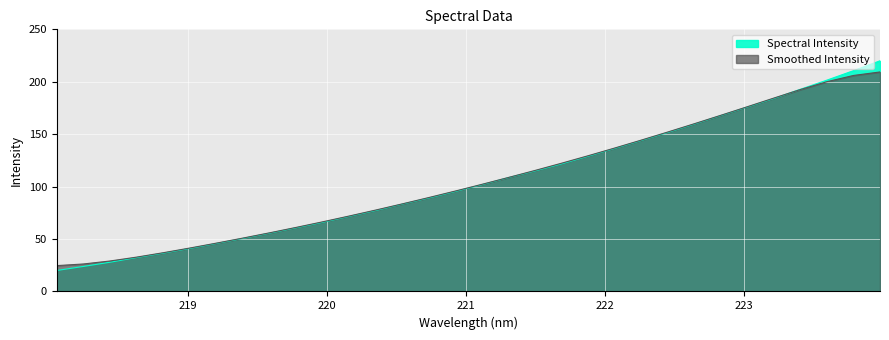

What is the sum of the values at 221.1174 and 221.6902?

223.6